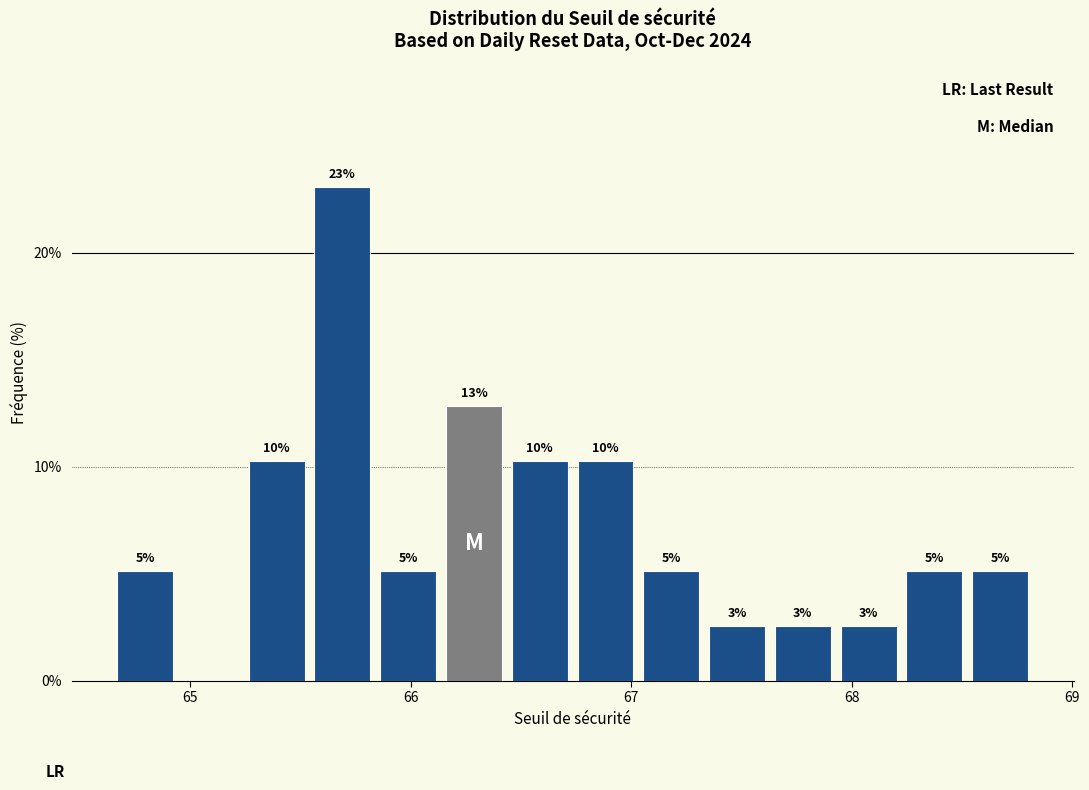

Around what value on the x-axis is the tallest bar? Give the approximate position of its centre, as read against the axis.

65.7